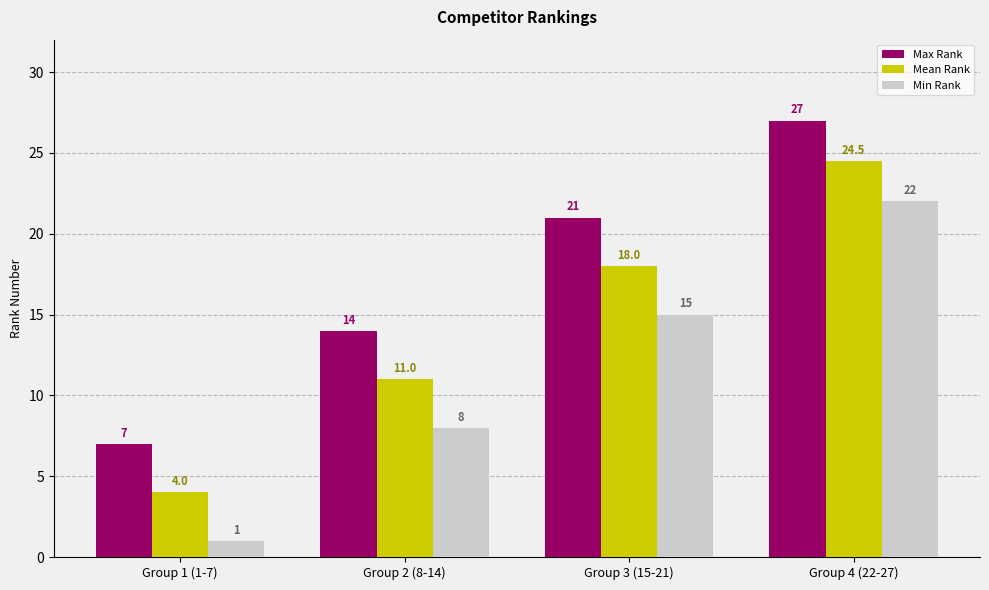

Rank the series at Group 3 (15-21) from lowest to highest value.

Min Rank, Mean Rank, Max Rank